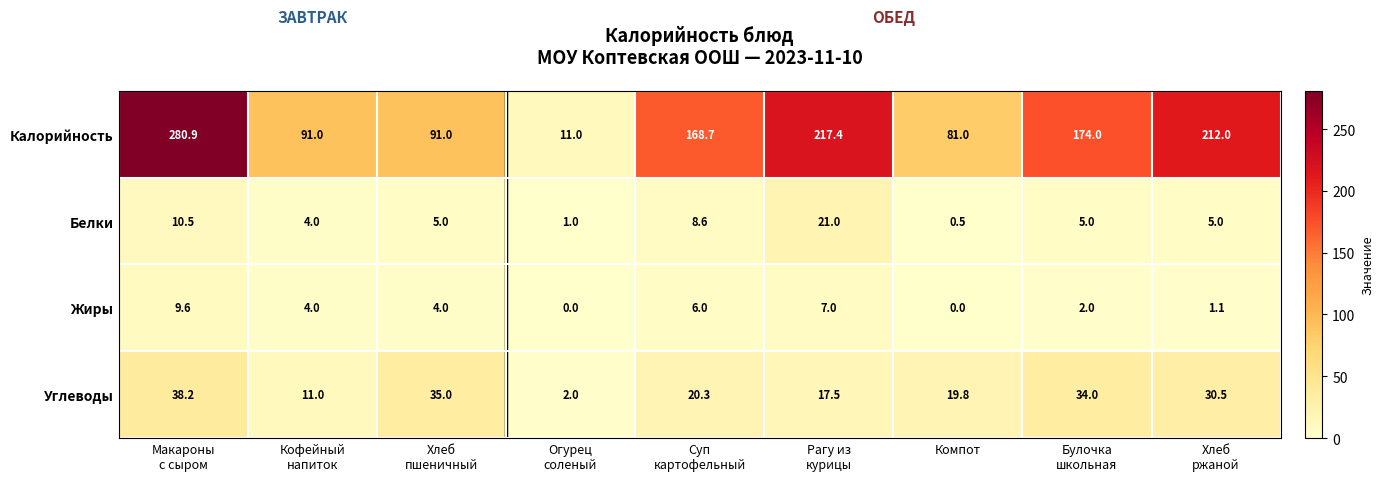

Which series has the largest range (max minus min)?

Калорийность